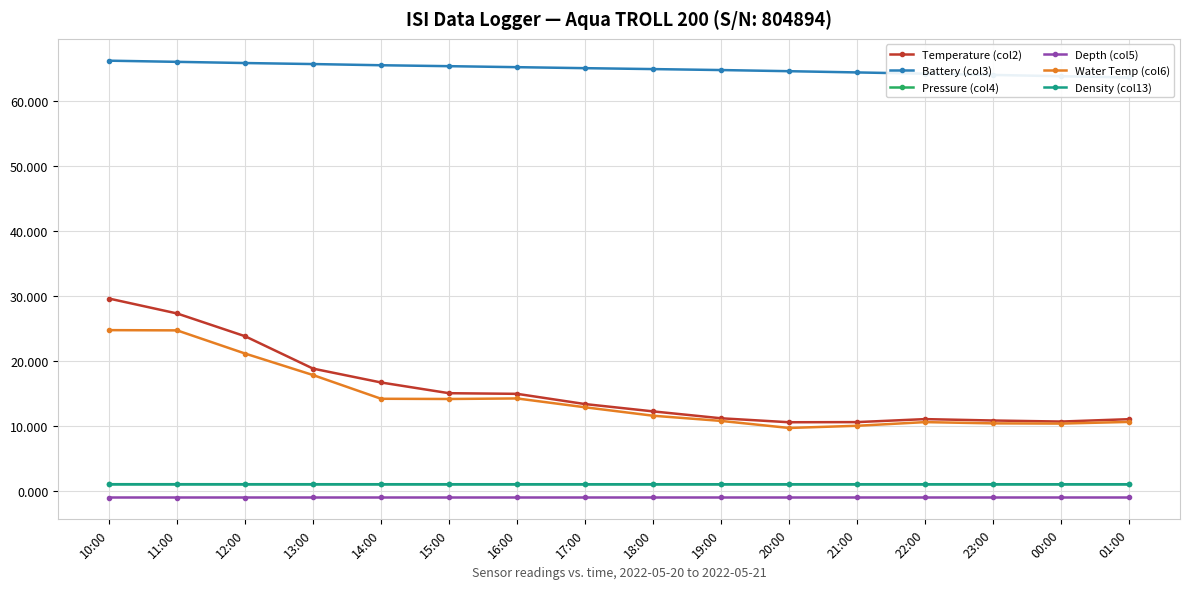

Where is Water Temp (col6) nearest to the value 17?

13:00